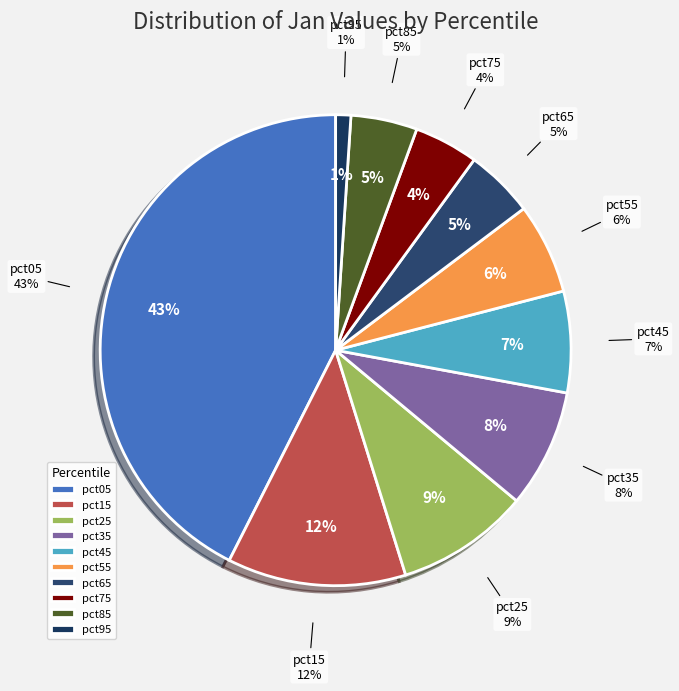

Rank the categories by value from lowest to highest.

pct95, pct75, pct85, pct65, pct55, pct45, pct35, pct25, pct15, pct05